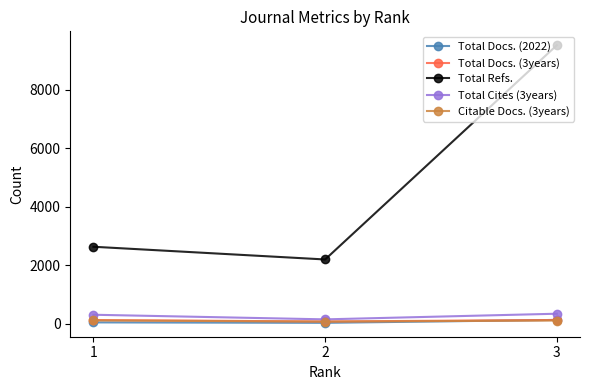

Is this an area chart (filled region under the line)?

No